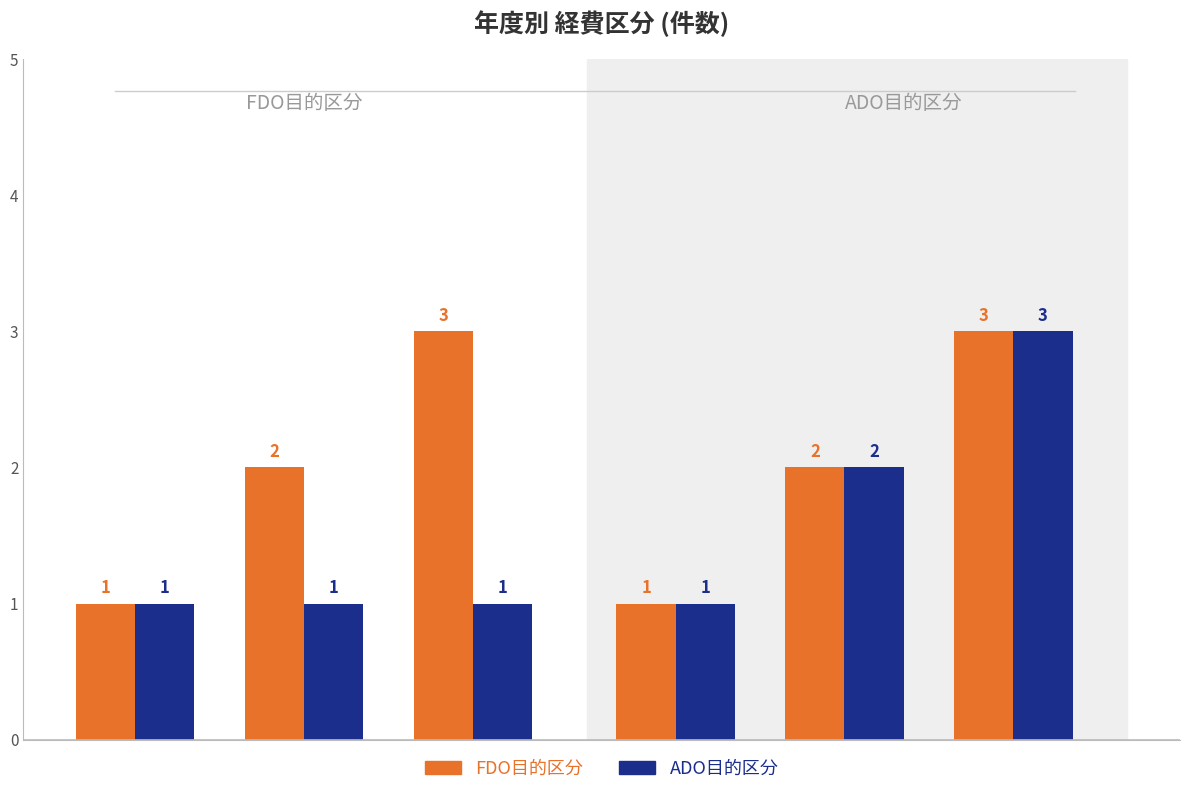

Between 0 and 2, which is larger?

2